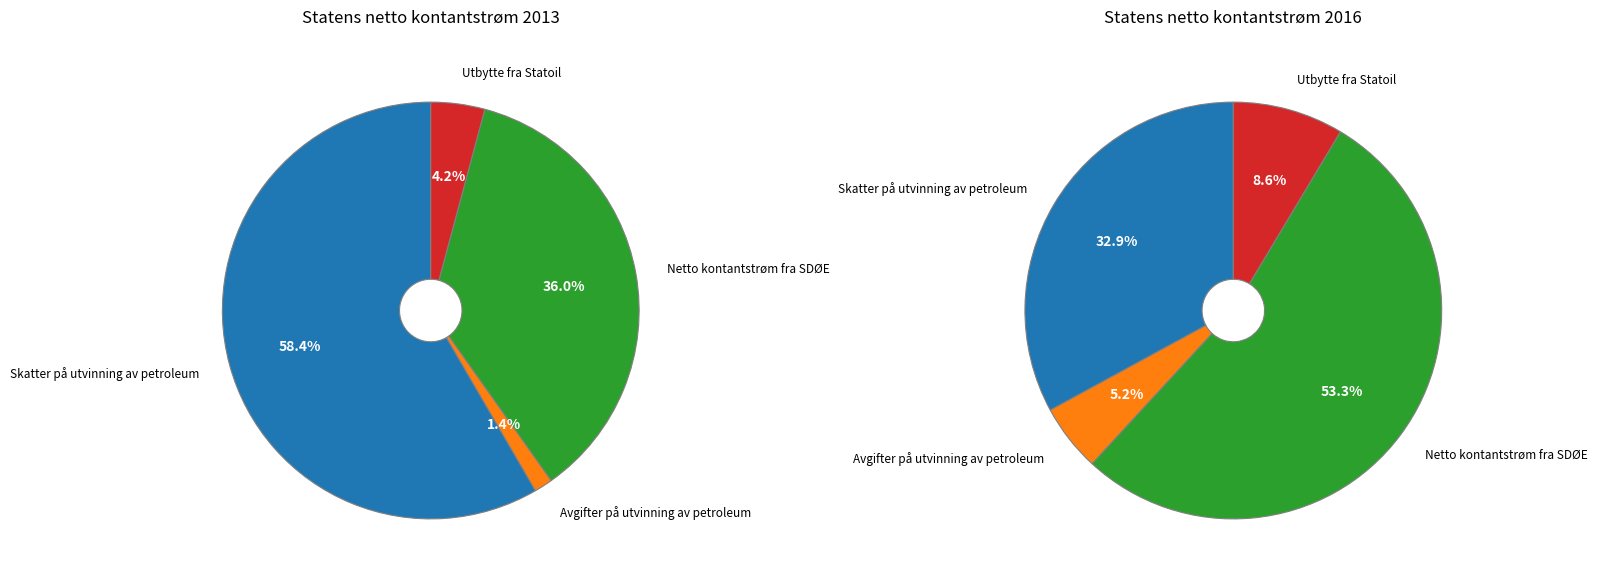

To the nearest percent, what is the combined percentage of Netto kontantstrøm fra SDØE and Utbytte fra Statoil?

40%